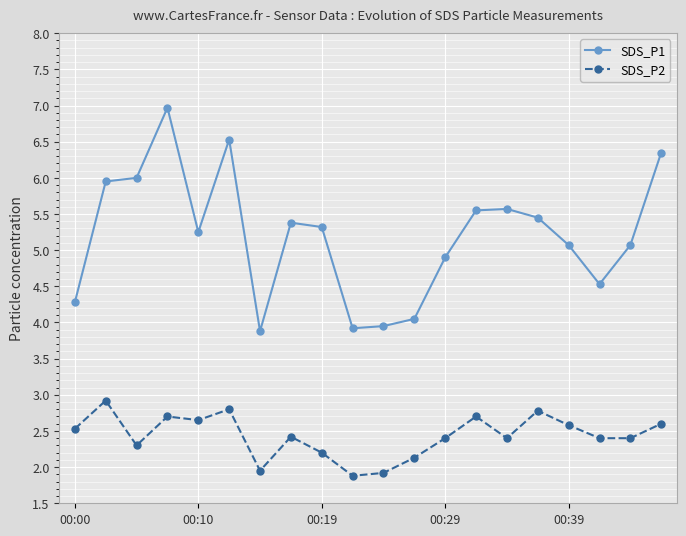

What is the value of the SDS_P1 point at the 4th from the left?

7.0